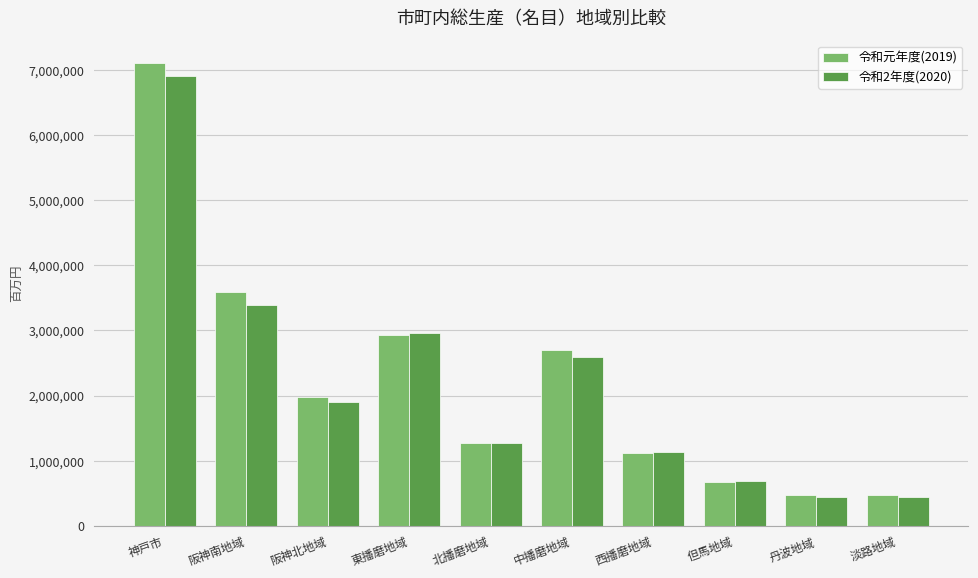

What is the minimum value shown in the chart?

445310